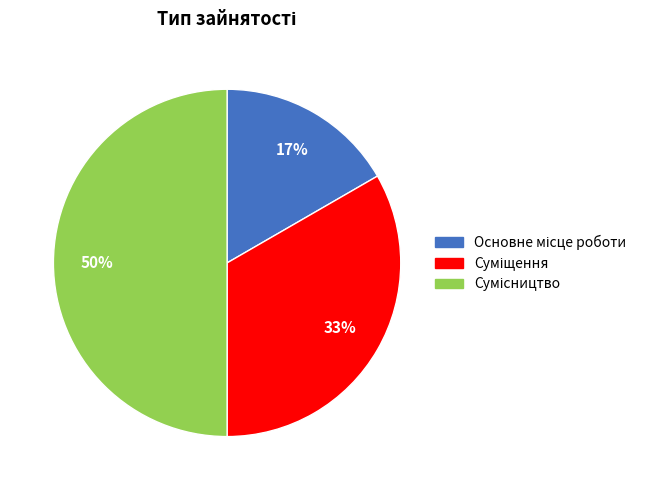

To the nearest percent, what is the difference between the largest and smallest slice percentages?

33%